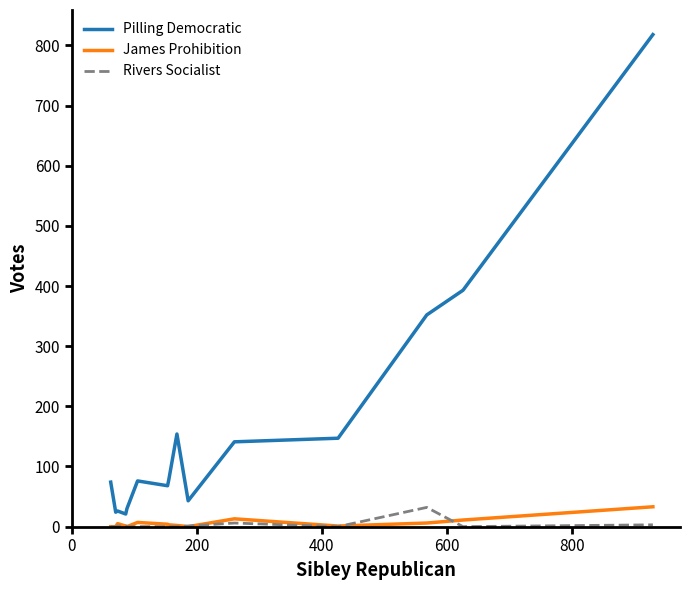

Which series has the largest total across all categories?

Pilling Democratic